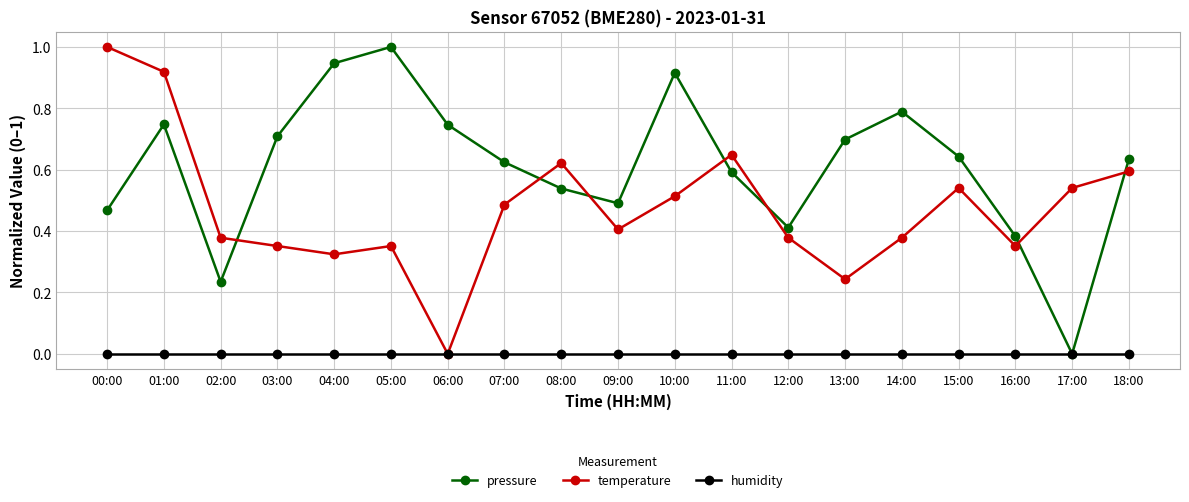

Does the chart have visible grid lines?

Yes